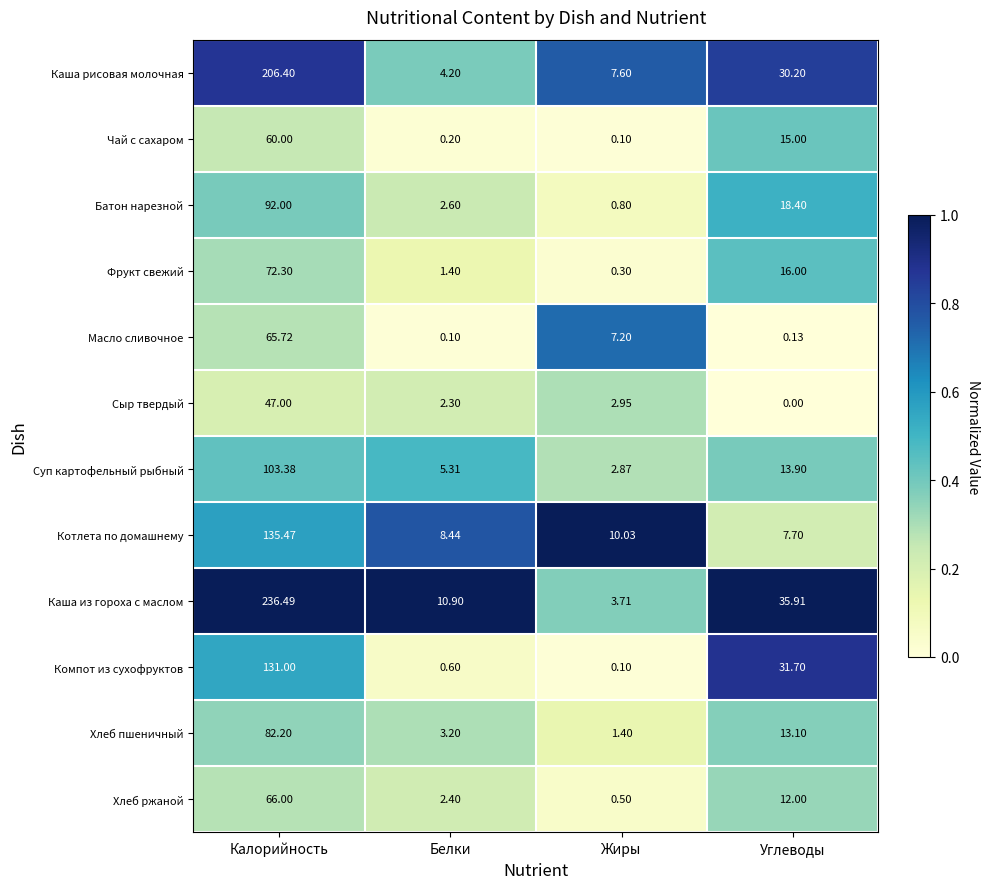

Which series changed the most between Жиры and Углеводы?

Каша из гороха с маслом